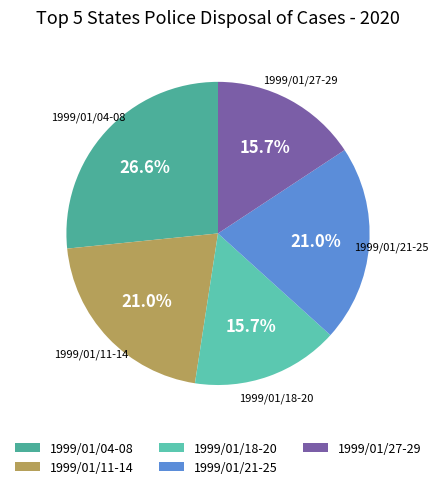

How many segments does this pie chart have?

5